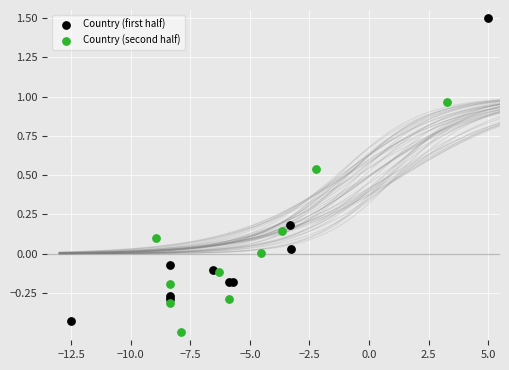

Which series reaches the maximum Y coordinate?

Country (first half)